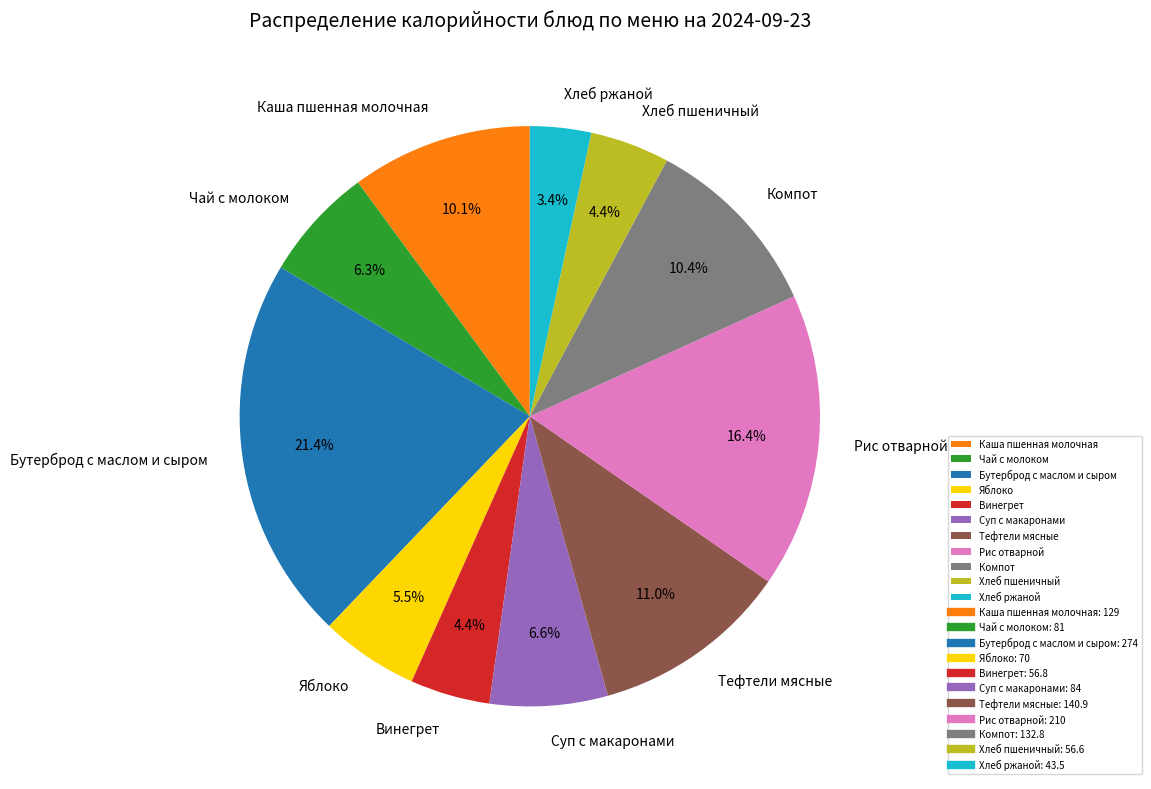

Do Компот and Тефтели мясные together represent more than half of the pie?

No